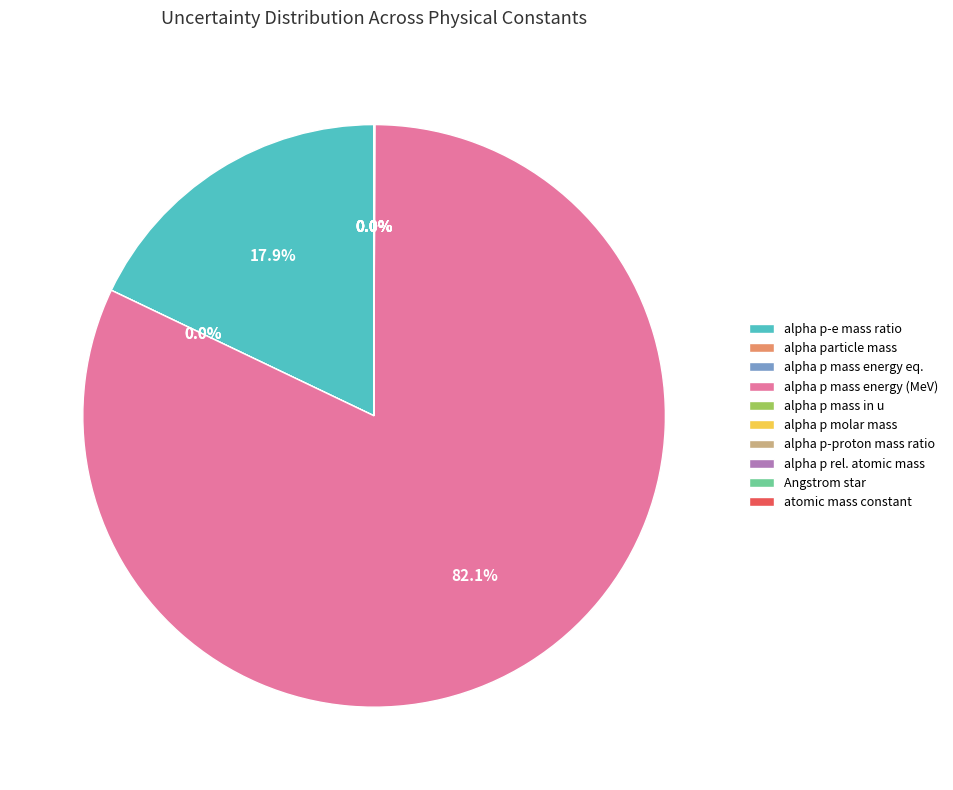

Does alpha particle mass in u account for over 50% of the chart?

No